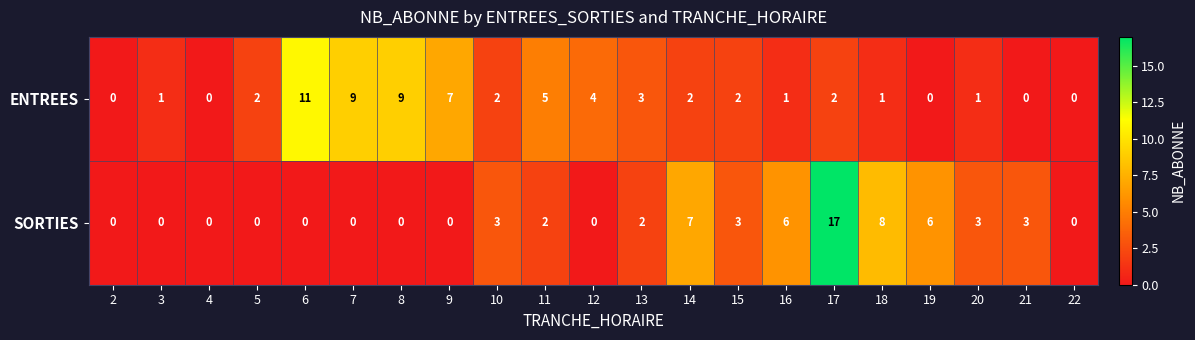

Count the number of categories in the chart.

21